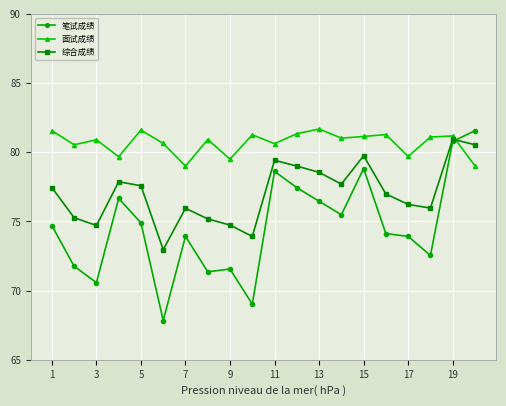

At how many categories does at least one series exceed 78?

20